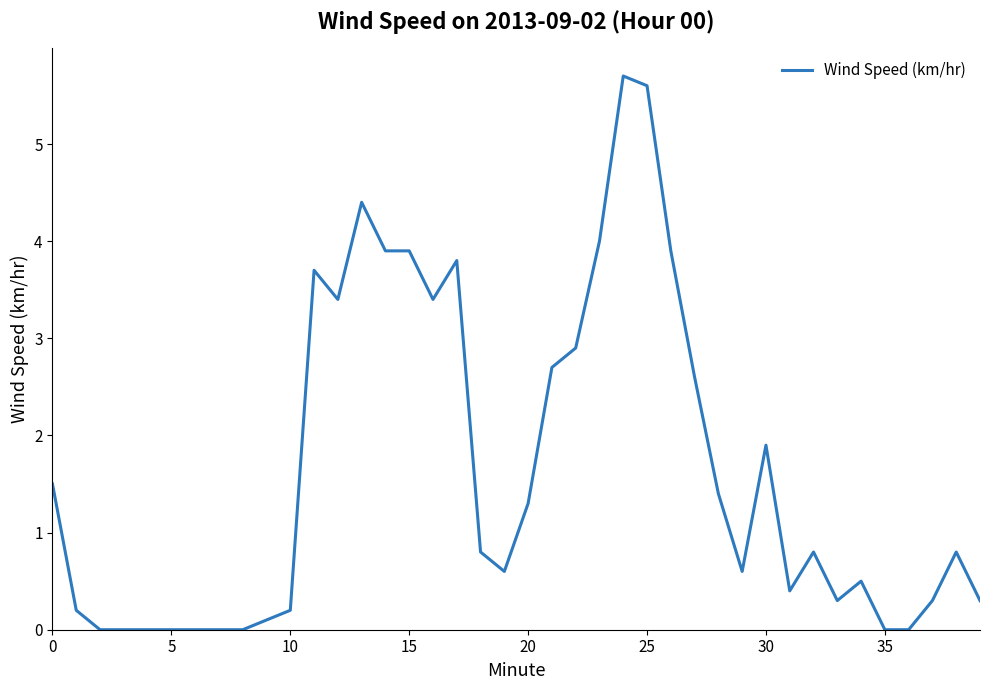

What is the difference between the maximum and minimum values?

5.7